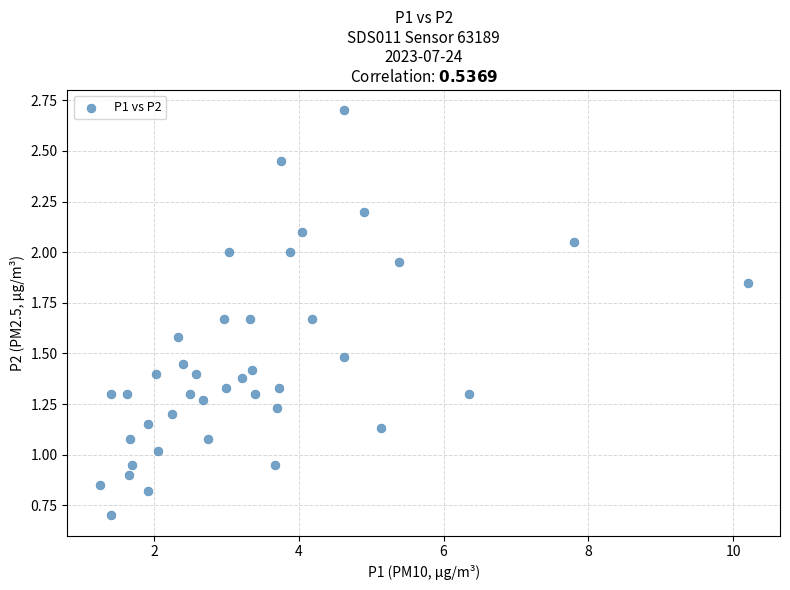

What is the range of X values (max minus min)?

8.9